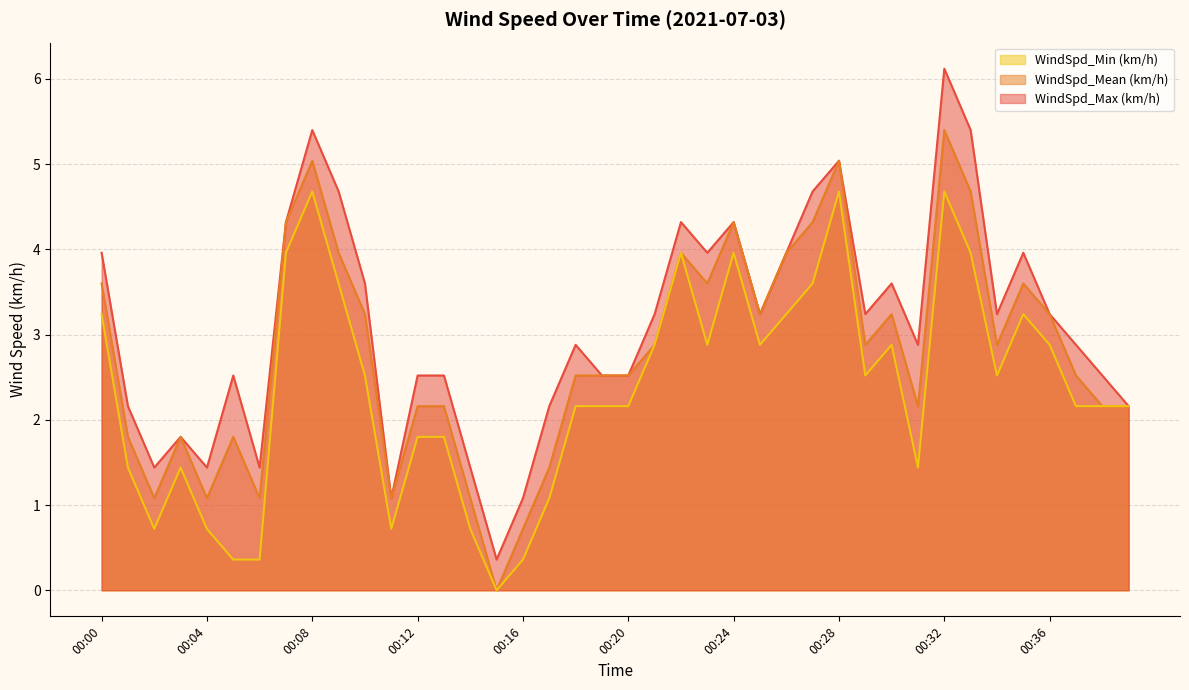

True or false: WindSpd_Max (km/h) and WindSpd_Mean (km/h) intersect in this chart.

False